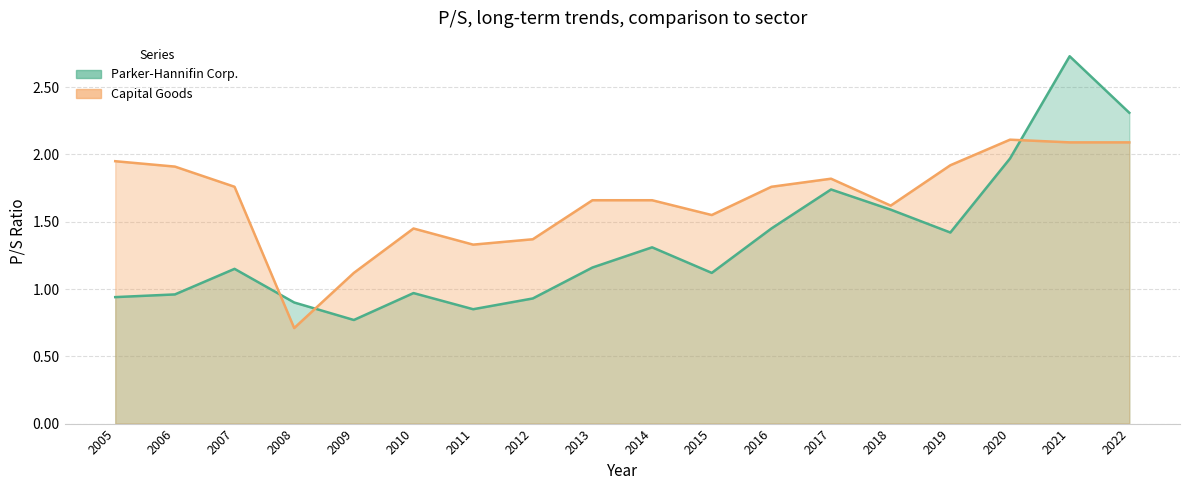

Rank the series at 2016 from highest to lowest value.

Capital Goods, Parker-Hannifin Corp.